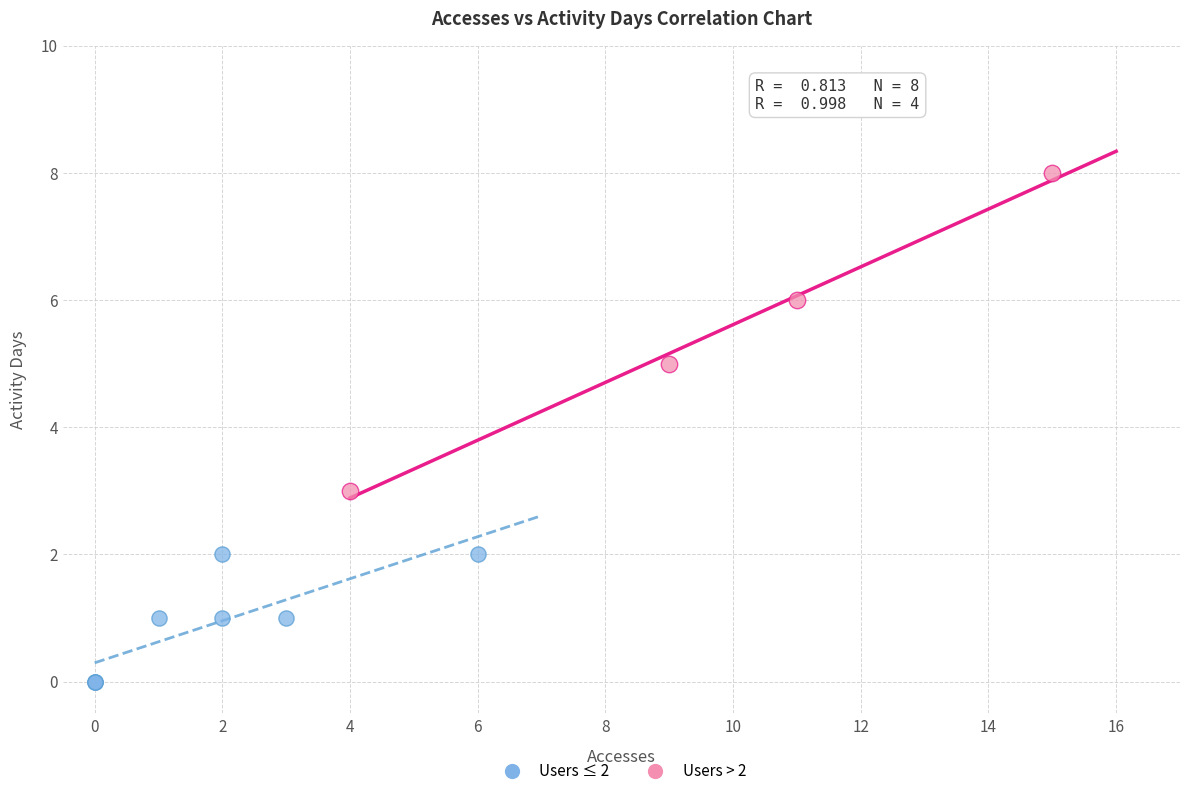

Which series contains the highest Y value?

Users > 2